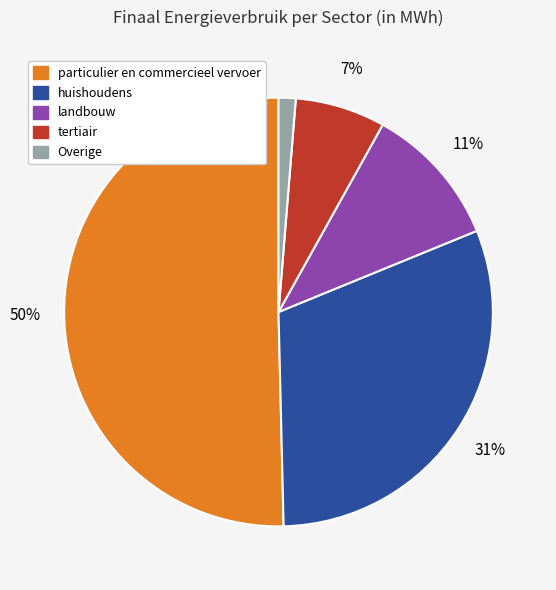

To the nearest percent, what is the average slice percentage?

20%